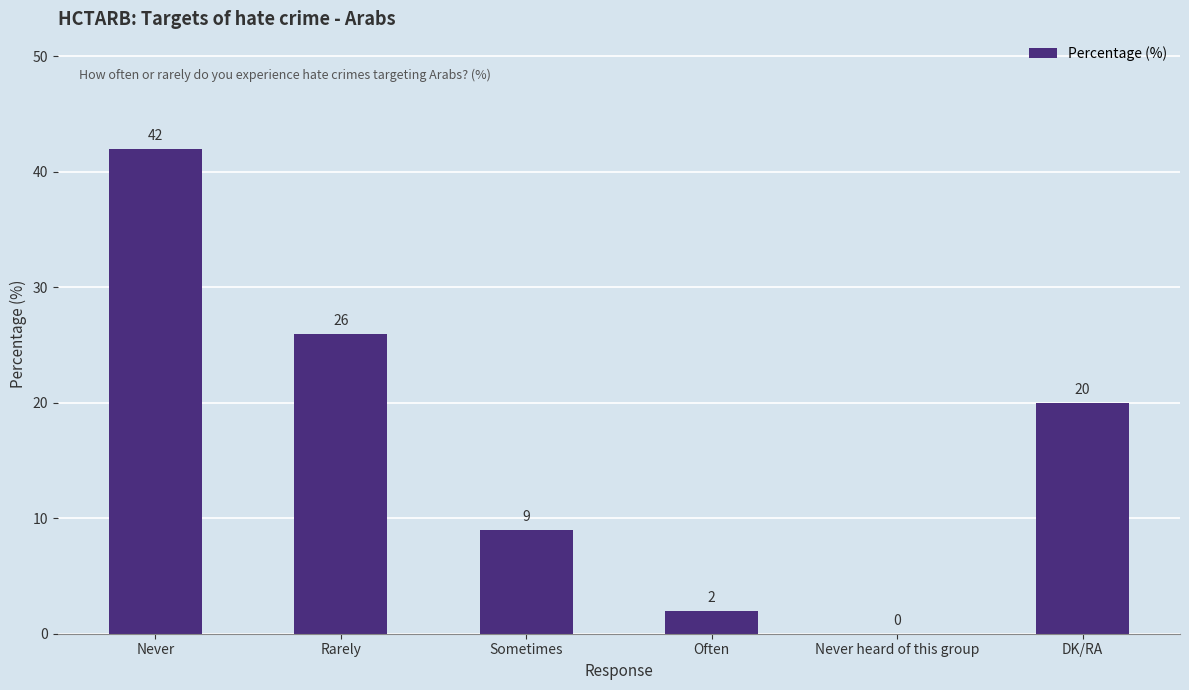

What is the change in value from Rarely to Often?

-24